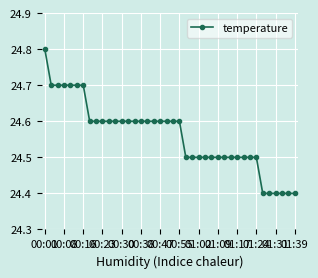

What is the difference between the maximum and second lowest values?

0.4